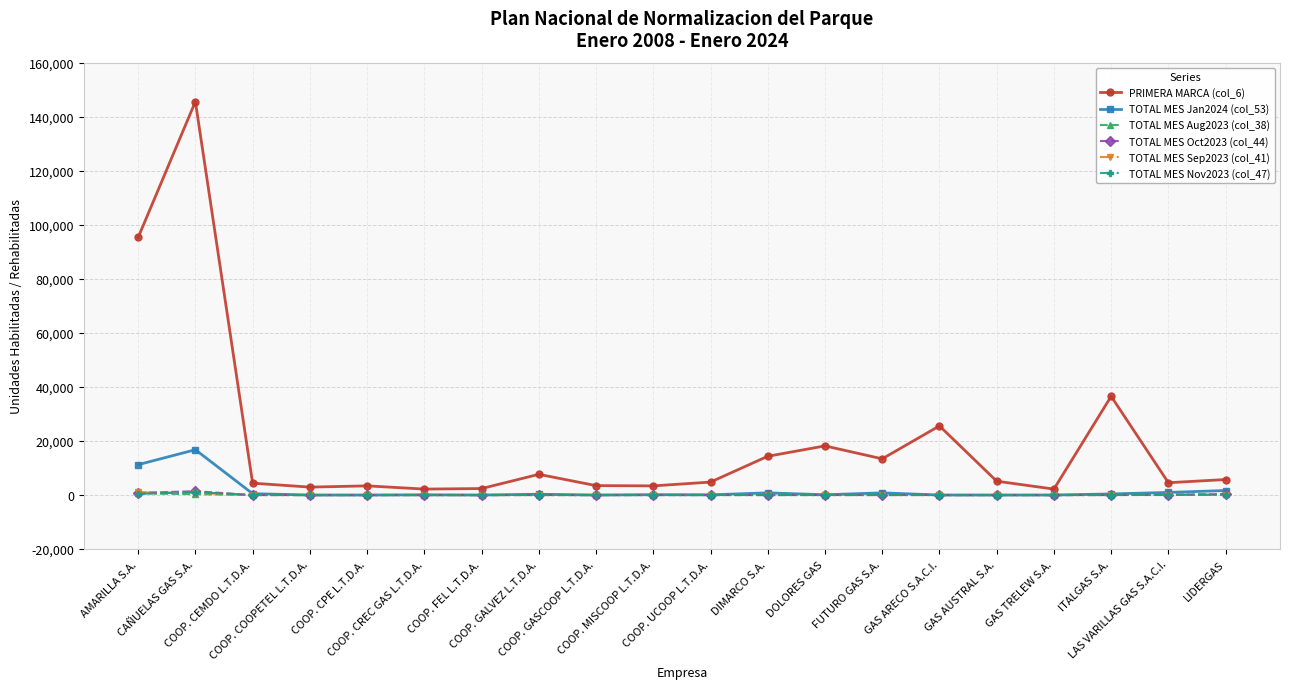

What is the maximum value shown in the chart?

145593